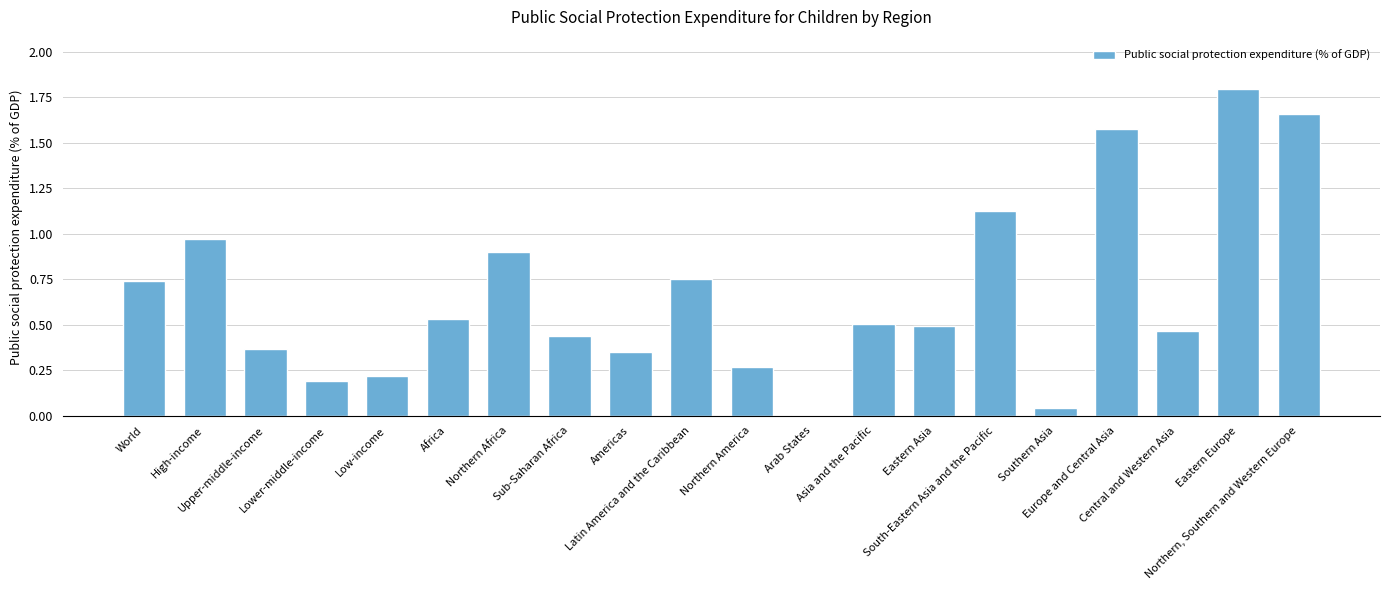

The value at Northern America is 0.4. True or false?

False